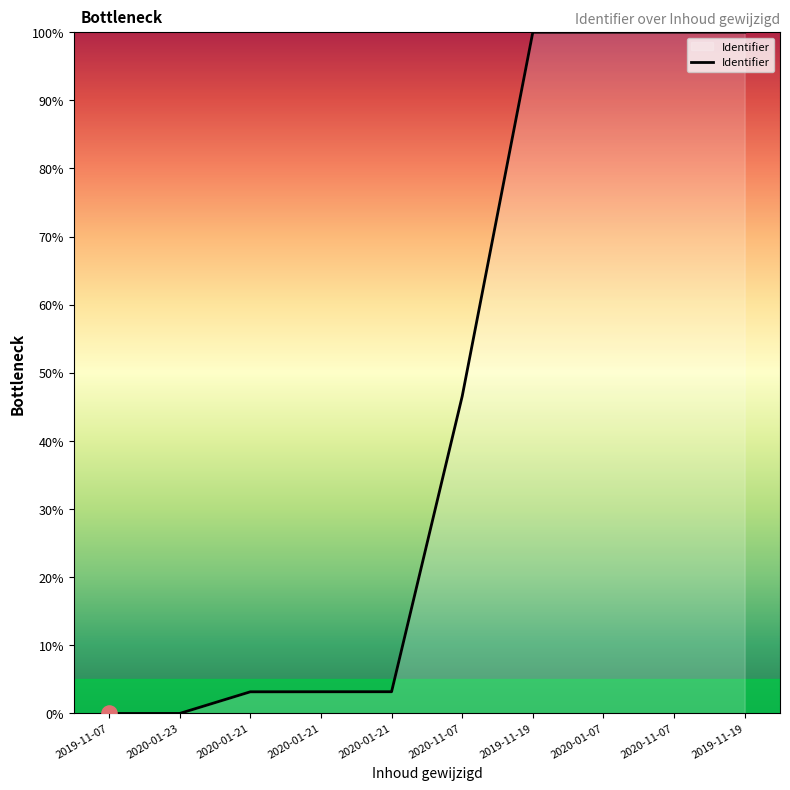

What is the change in value from 2020-01-23 to 2019-11-19?

+100.0